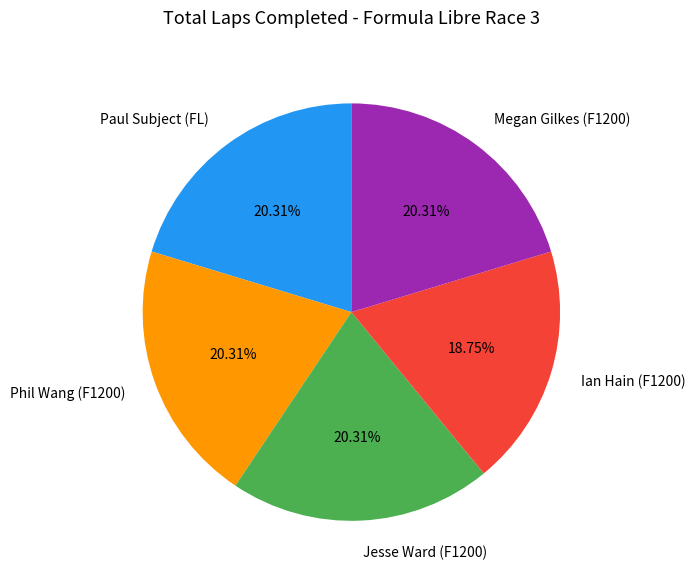

Is the sum of Megan Gilkes (F1200) and Jesse Ward (F1200) greater than half?

No